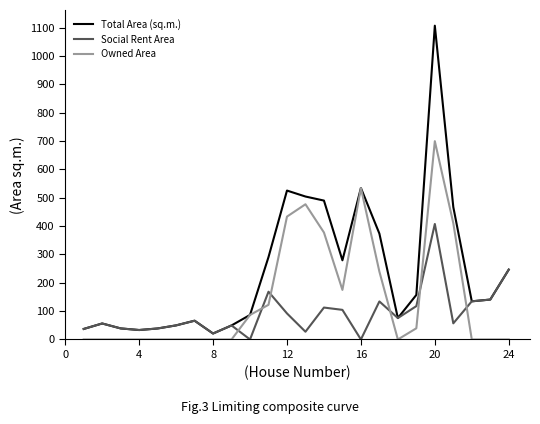

Which series ends up on top after the final intersection of Social Rent Area and Owned Area?

Social Rent Area